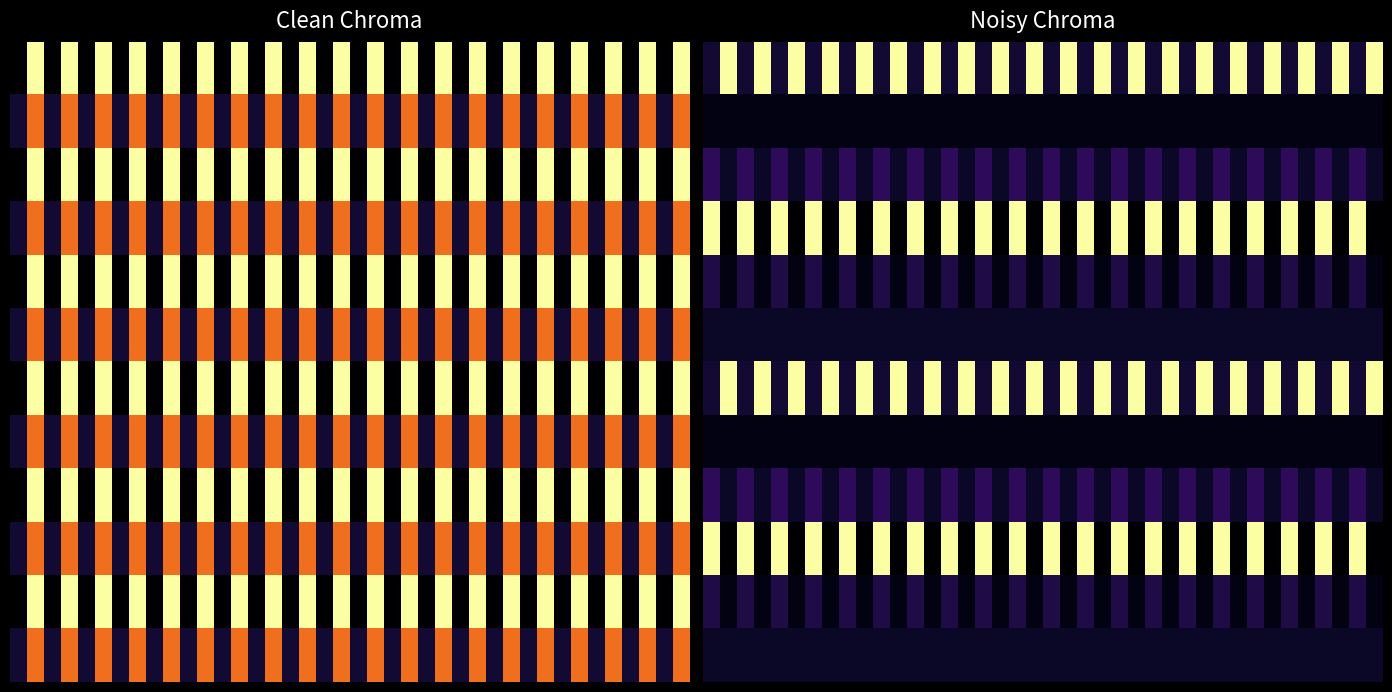

What is the total value across all series at 32?

2.9